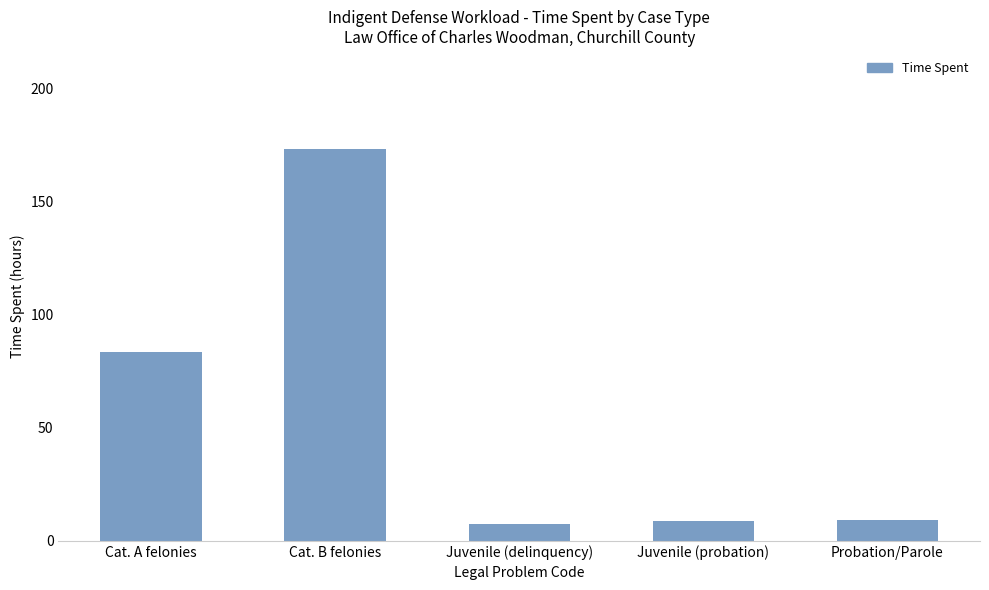

Which has a higher value, Cat. B felonies or Juvenile (delinquency)?

Cat. B felonies